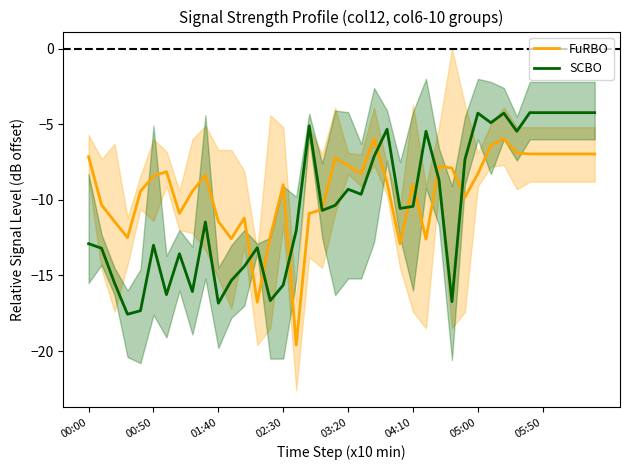

What is the maximum value for FuRBO?

-6.0